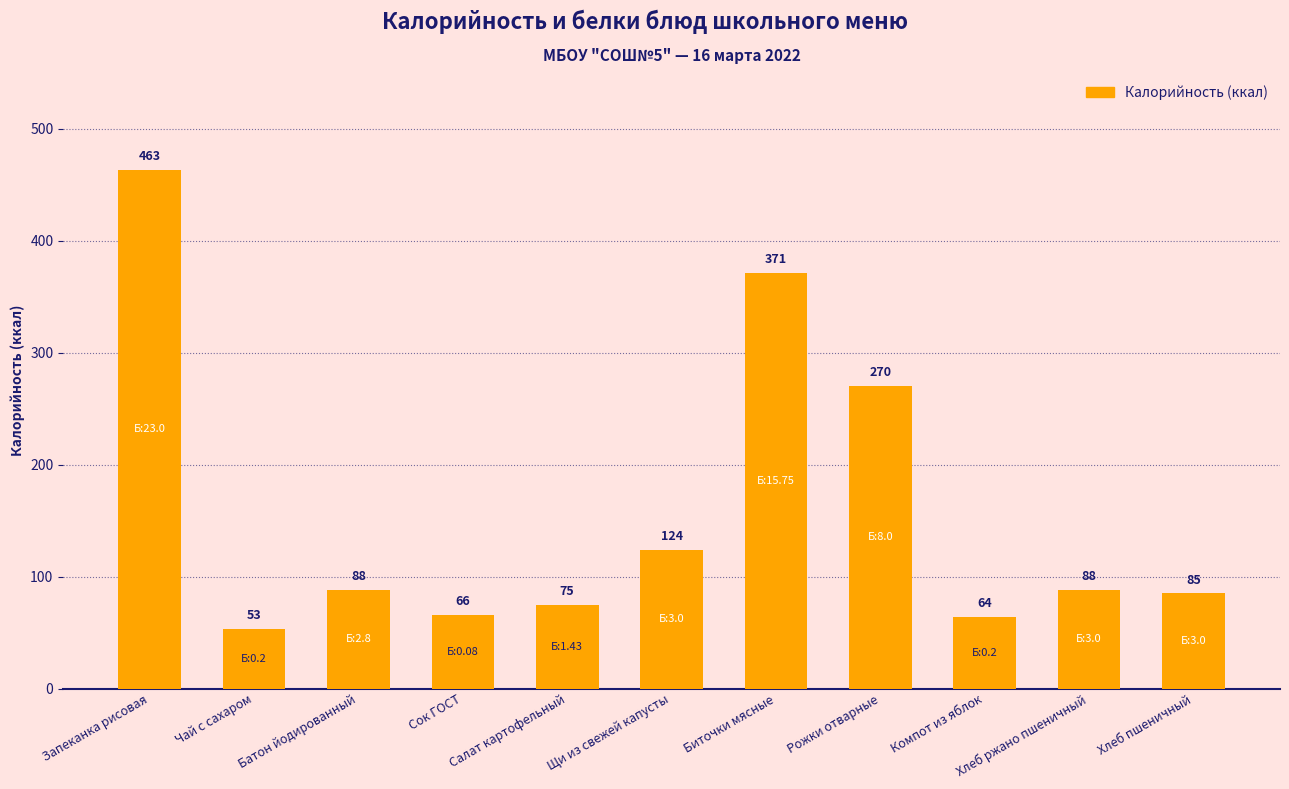

How many data points are less than 88?

5